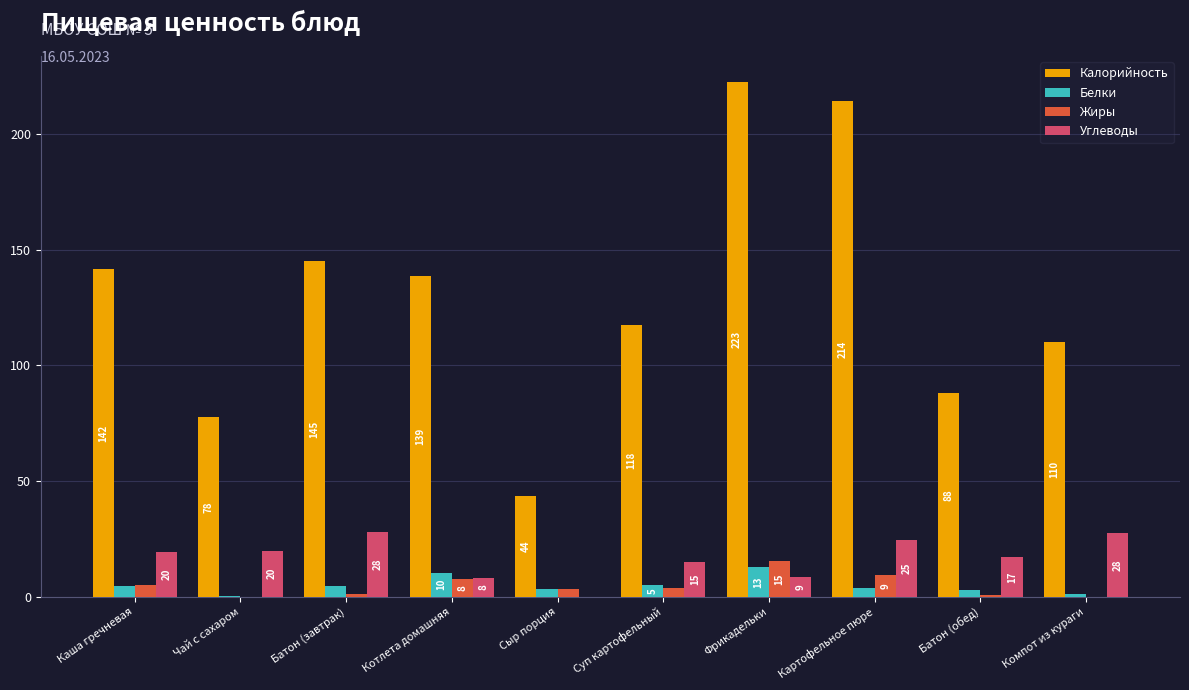

What is the highest value of the Углеводы series?

28.2